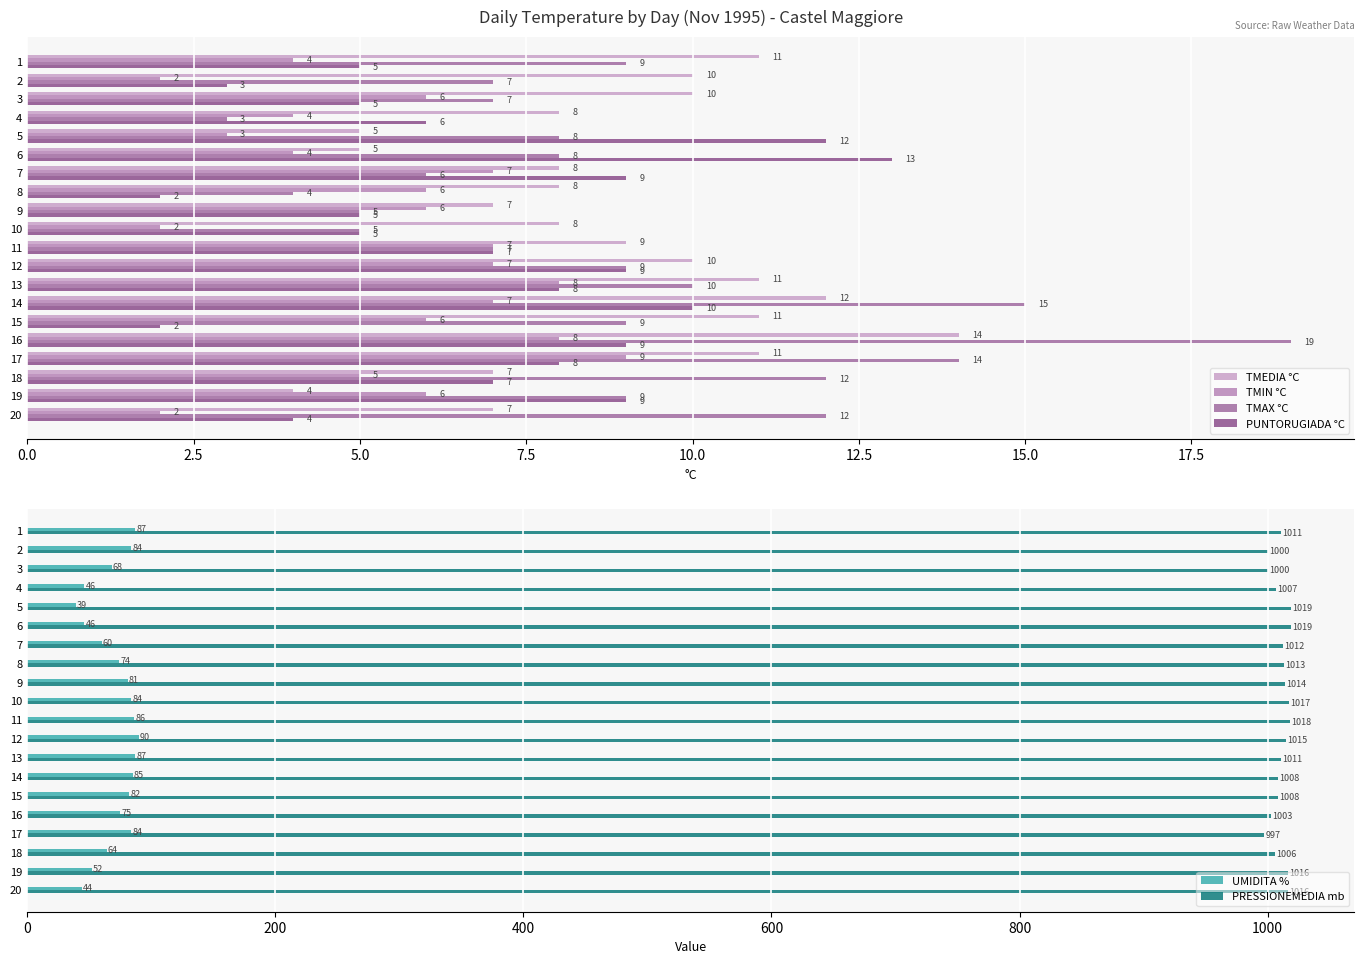

How many data points in TMEDIA °C are less than 9?

10